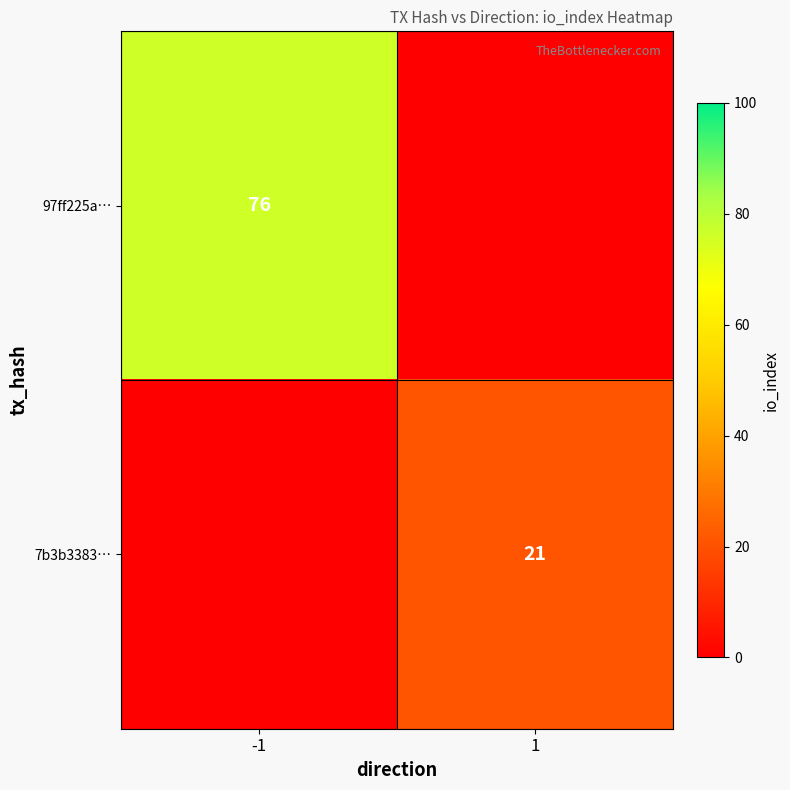

What is the spread (max minus min) of values at 1?

21